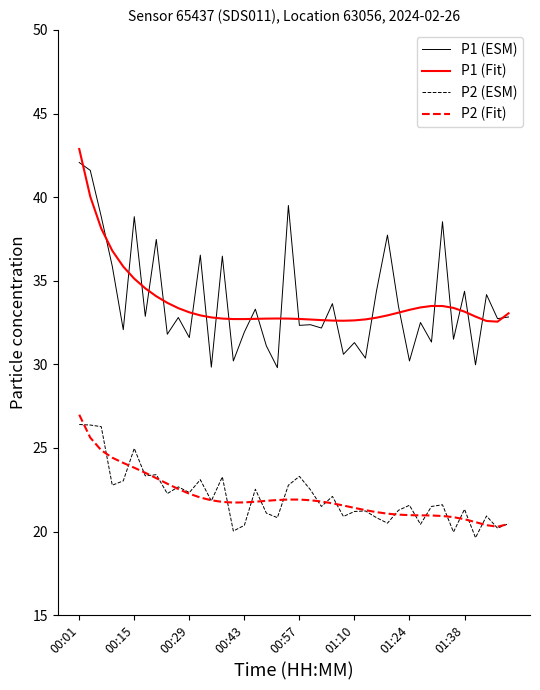

Which series has the largest range (max minus min)?

P1 (ESM)